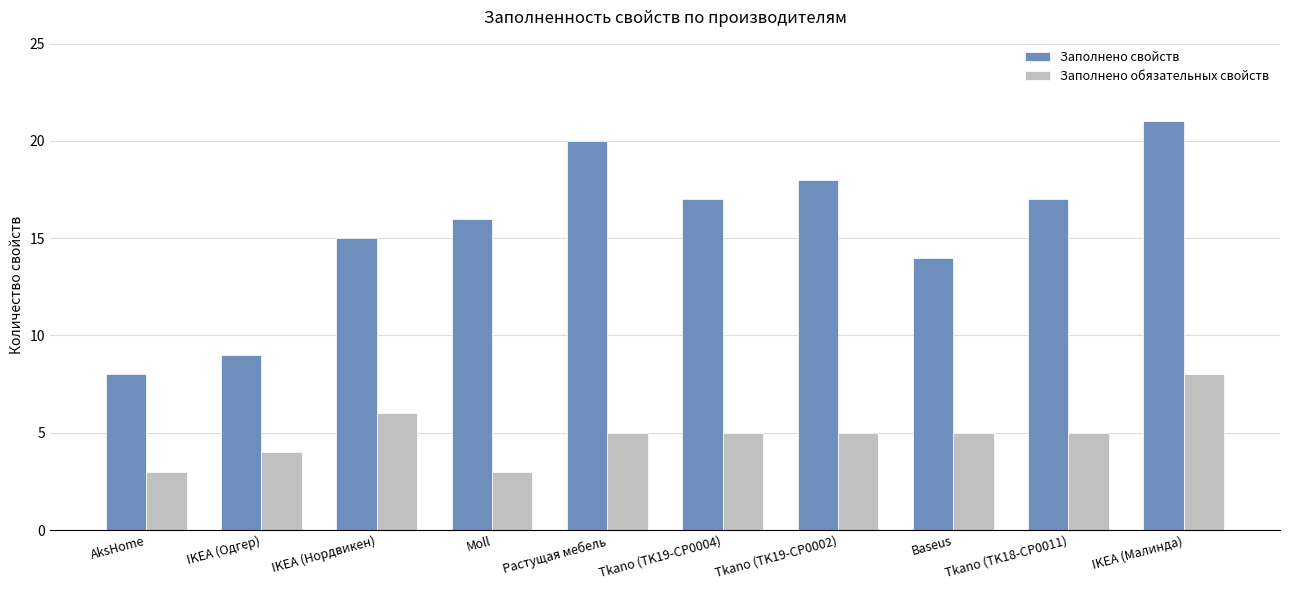

What is the greatest value displayed?

21